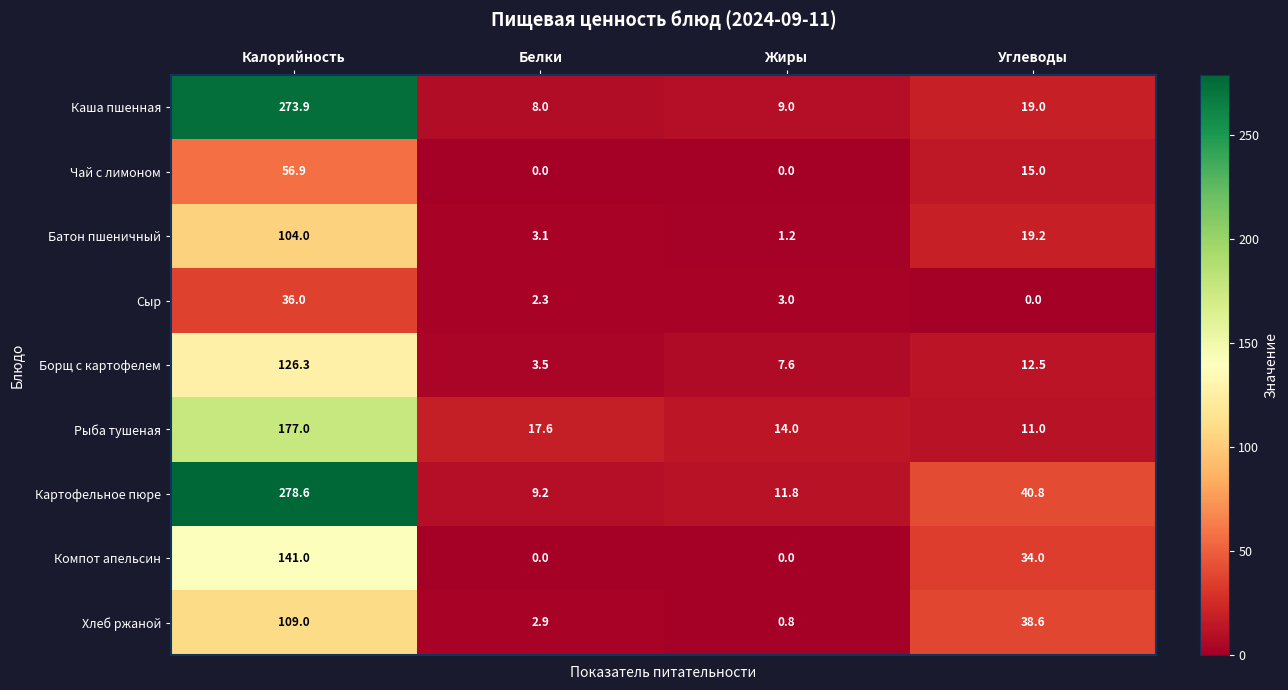

Which series has the widest spread of values?

Картофельное пюре